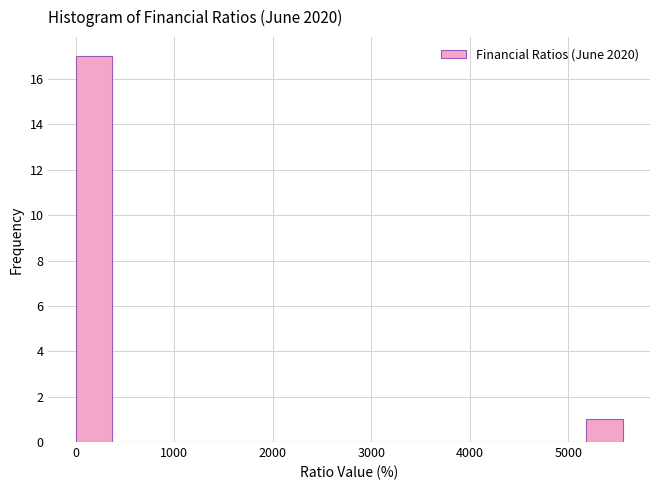

Around what value on the x-axis is the tallest bar? Give the approximate position of its centre, as read against the axis.

200